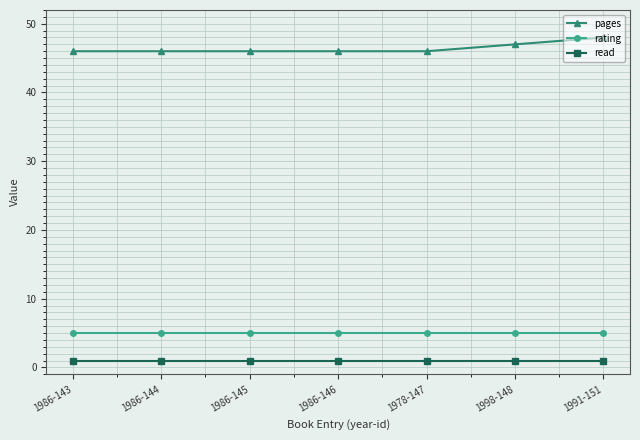

Does the chart display data point markers on the line(s)?

Yes